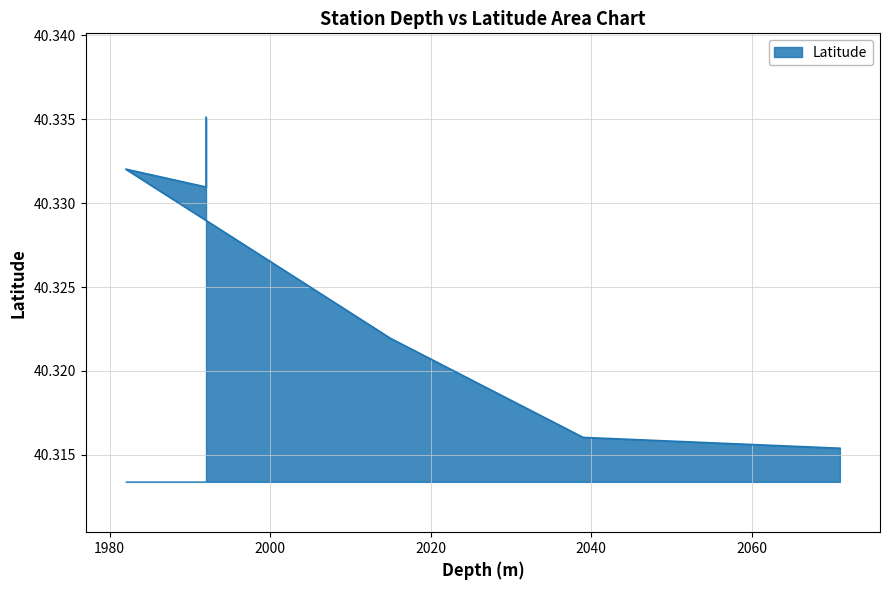

Which has a higher value, 1992 or 2071?

1992